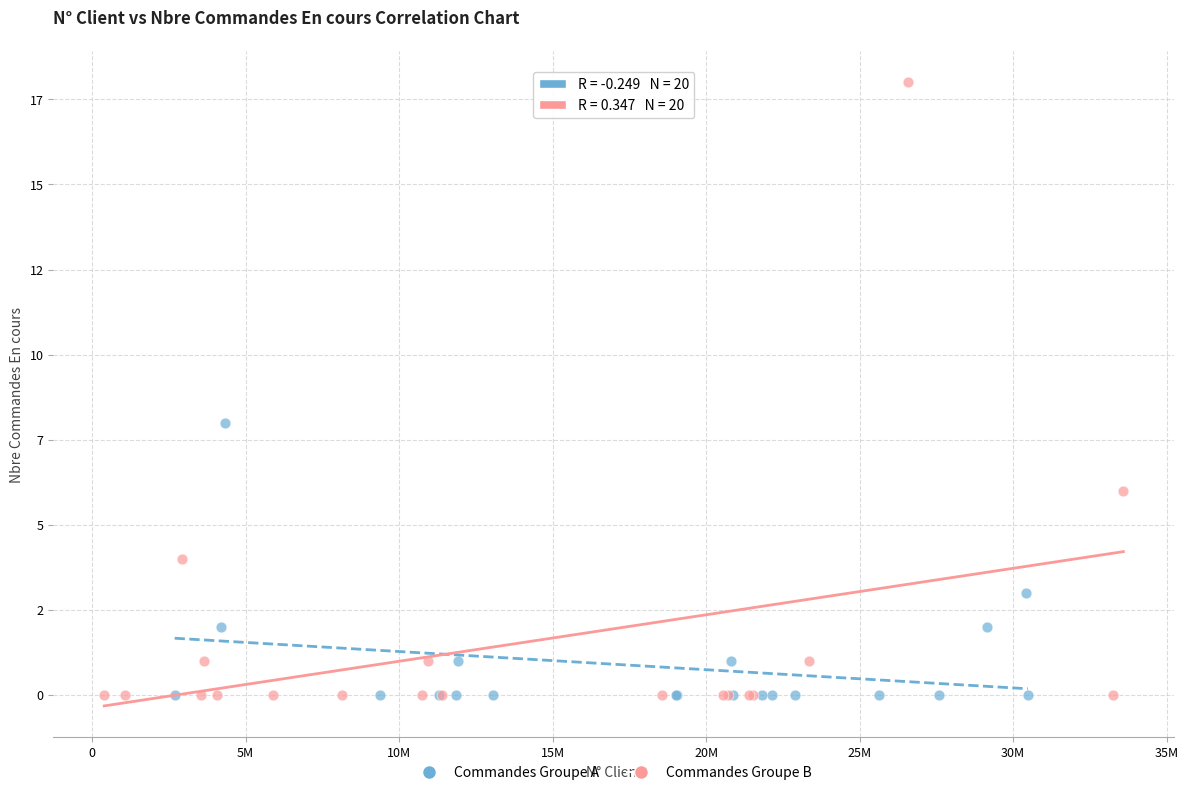

Which series reaches the maximum Y coordinate?

Commandes Groupe B